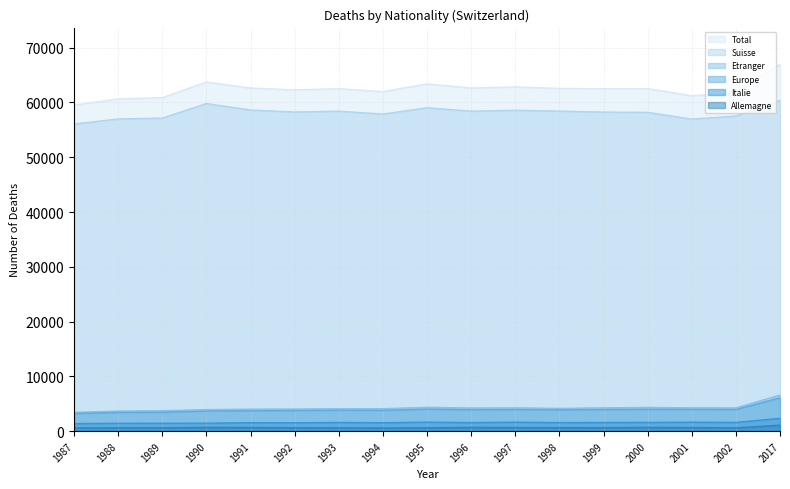

What is the value of the Italie point at the 11th from the left?

1641